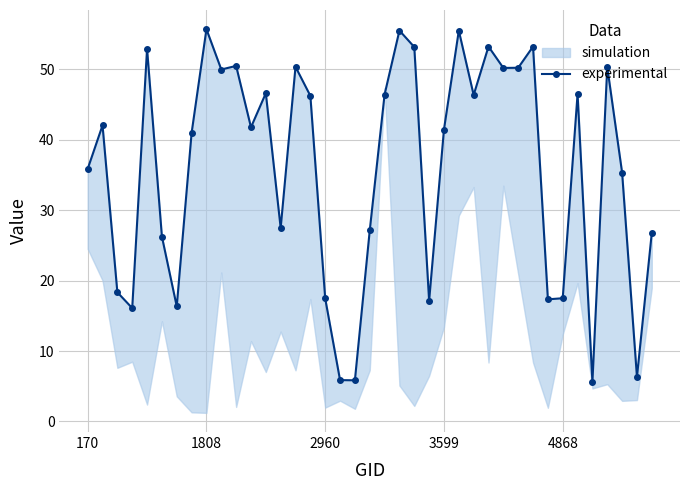

How many interior local valleys (lower than both neighbors) does the data have?

12